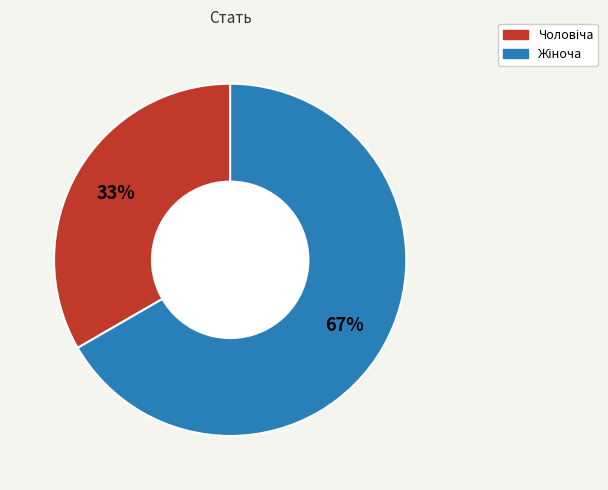

Is there a majority slice in this chart?

Yes